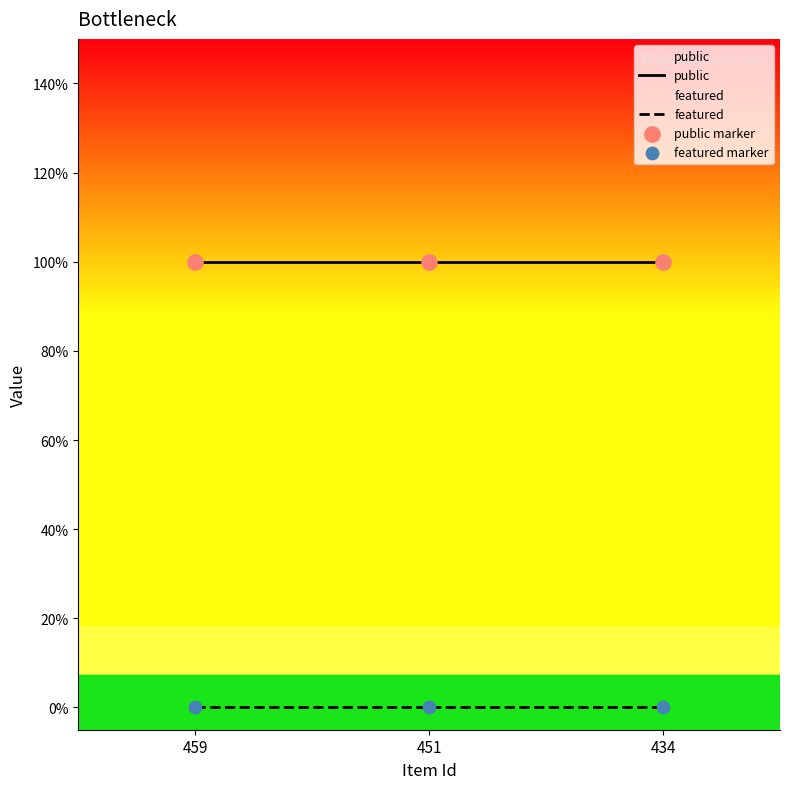

Which series has the largest Y range (max minus min)?

public